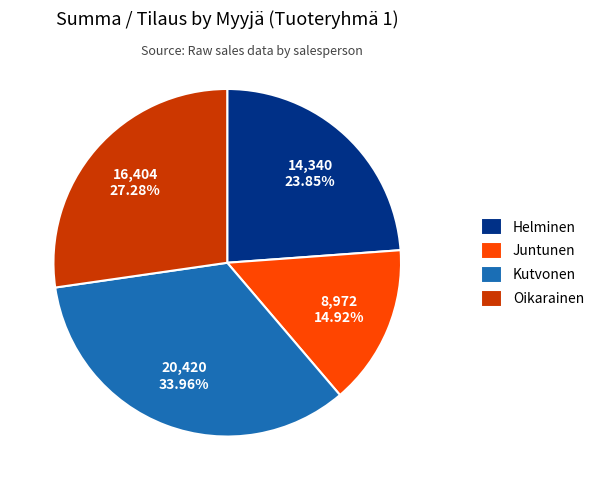

Is it true that Oikarainen is 27% of the pie?

True